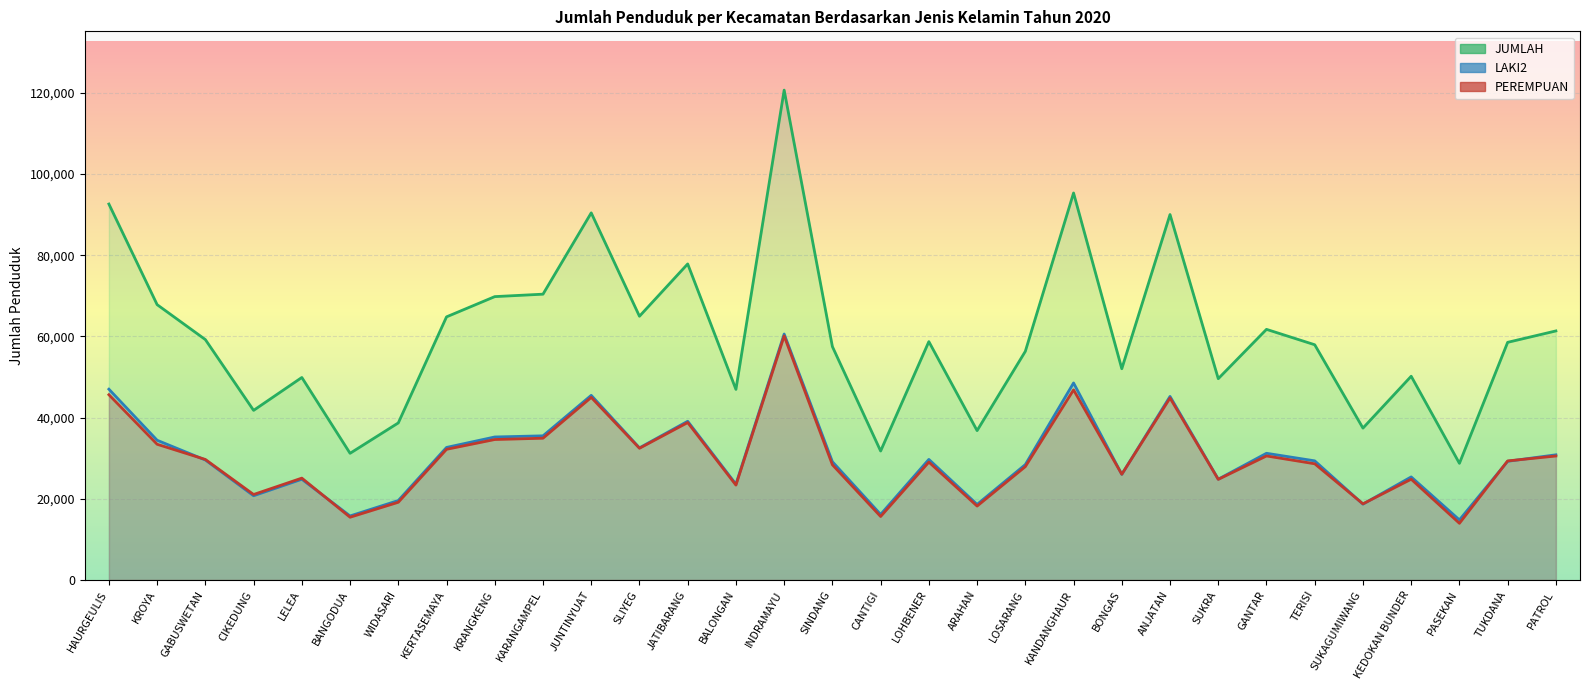

True or false: LAKI2 has a value of 35499 at KARANGAMPEL.

True